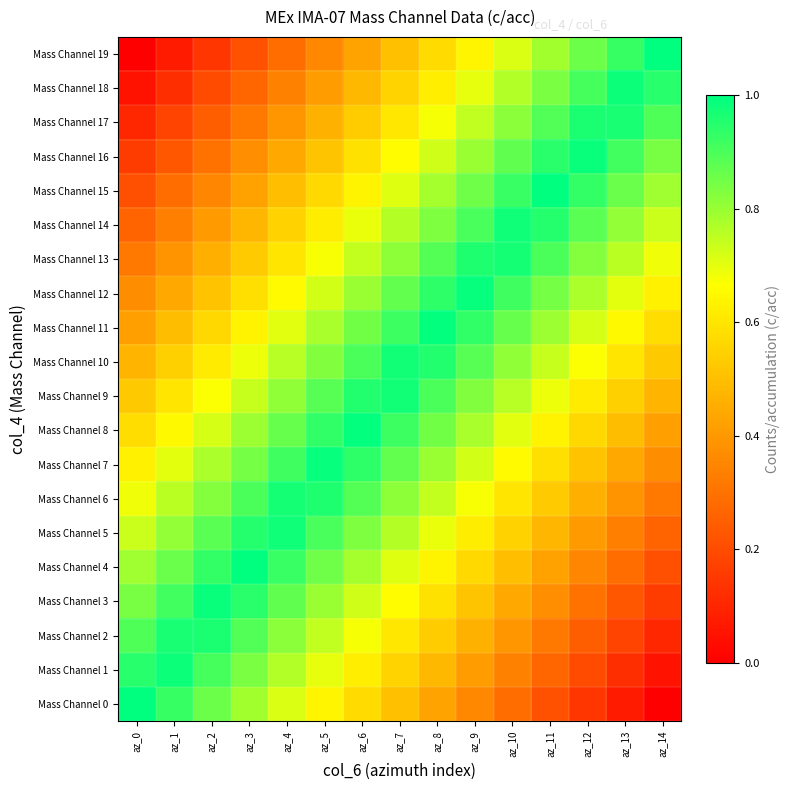

Rank the series by their maximum value, from lowest to highest.

Mass Channel 2, Mass Channel 17, Mass Channel 6, Mass Channel 13, Mass Channel 9, Mass Channel 10, Mass Channel 5, Mass Channel 14, Mass Channel 1, Mass Channel 18, Mass Channel 3, Mass Channel 16, Mass Channel 12, Mass Channel 7, Mass Channel 8, Mass Channel 11, Mass Channel 4, Mass Channel 15, Mass Channel 0, Mass Channel 19